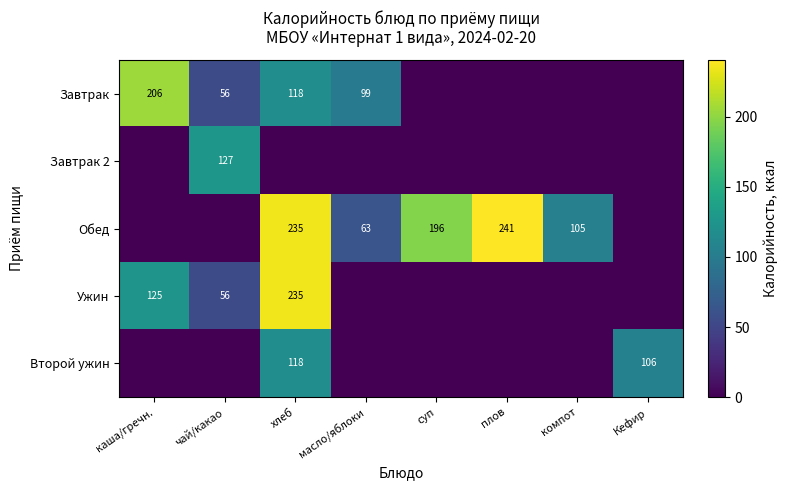

True or false: Второй ужин has a value of 26 at хлеб.

False